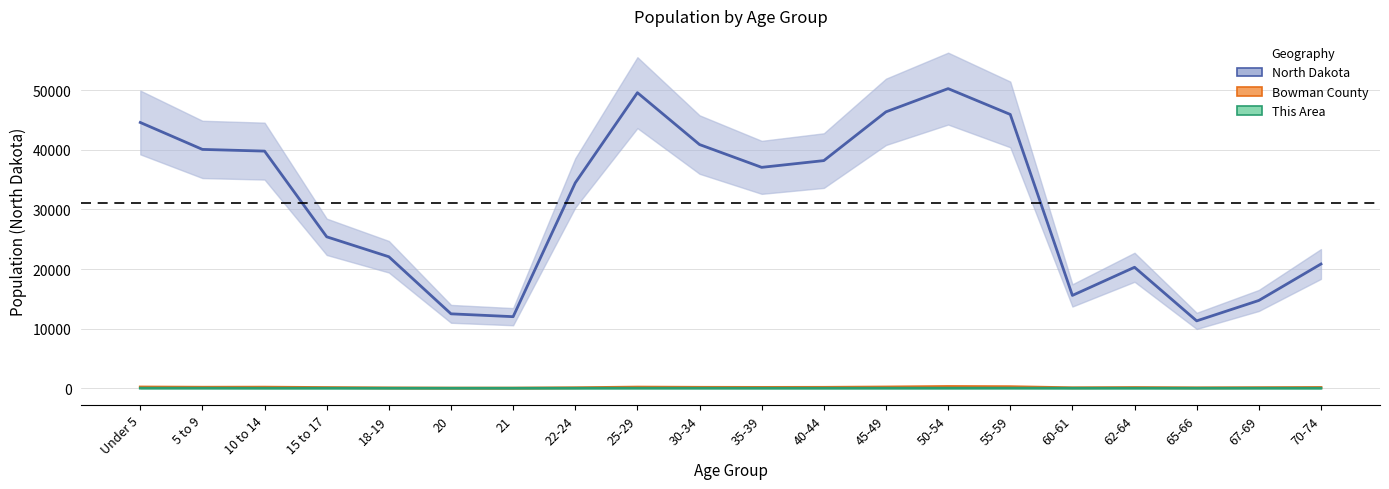

Rank the series by their maximum value, from highest to lowest.

North Dakota, Bowman County, This Area